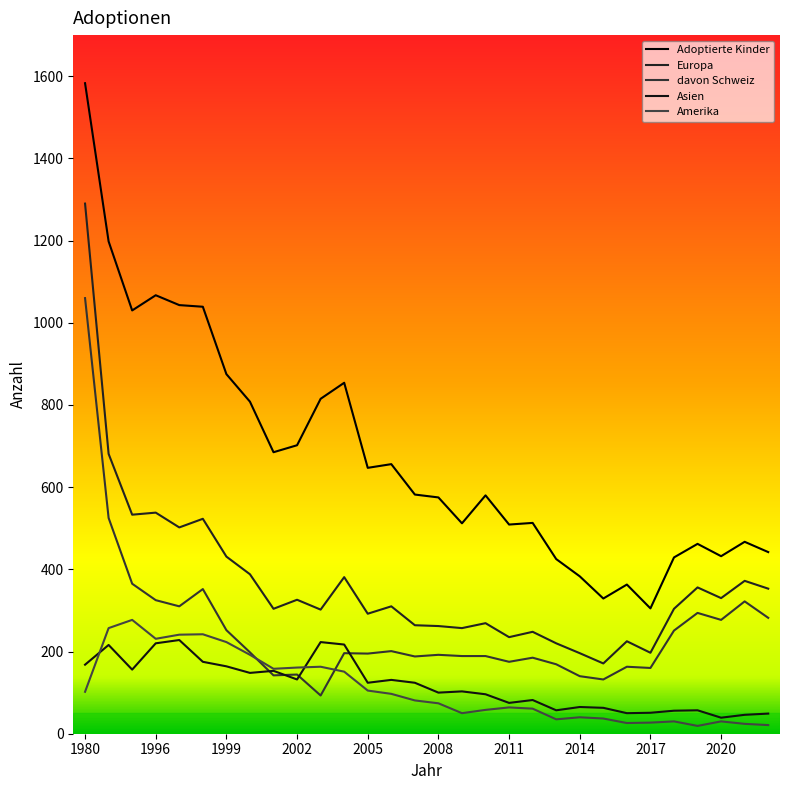

True or false: Asien has more than 1 interior local peaks.

True